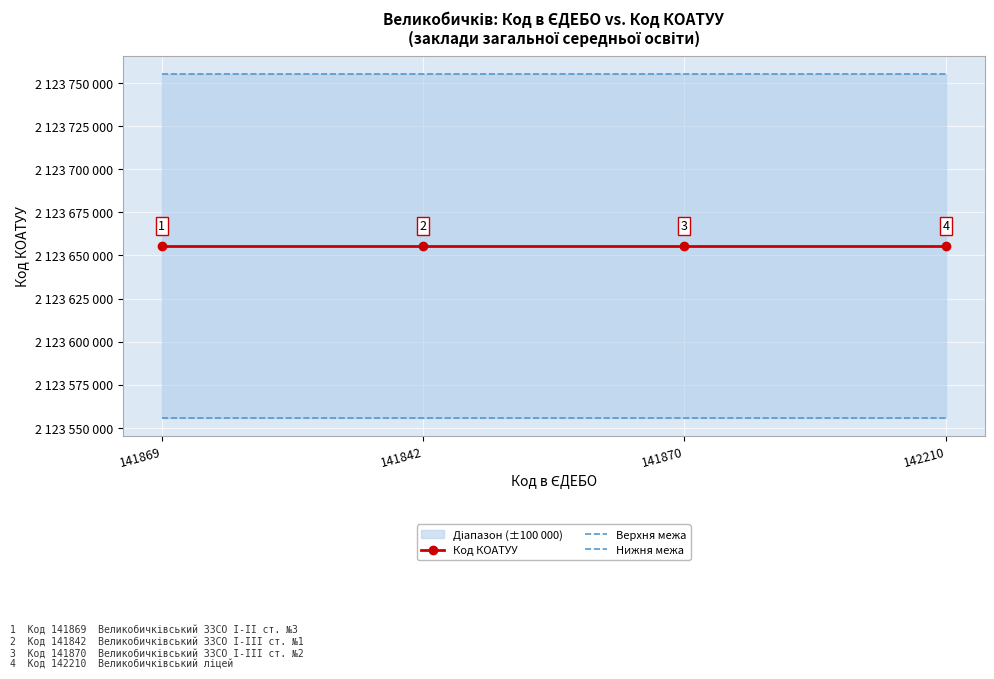

Reading left to right, extract all data points from this chart.

Код КОАТУУ: 141869=2123655500	141842=2123655500	141870=2123655500	142210=2123655500
Верхня межа: 141869=2123755500	141842=2123755500	141870=2123755500	142210=2123755500
Нижня межа: 141869=2123555500	141842=2123555500	141870=2123555500	142210=2123555500